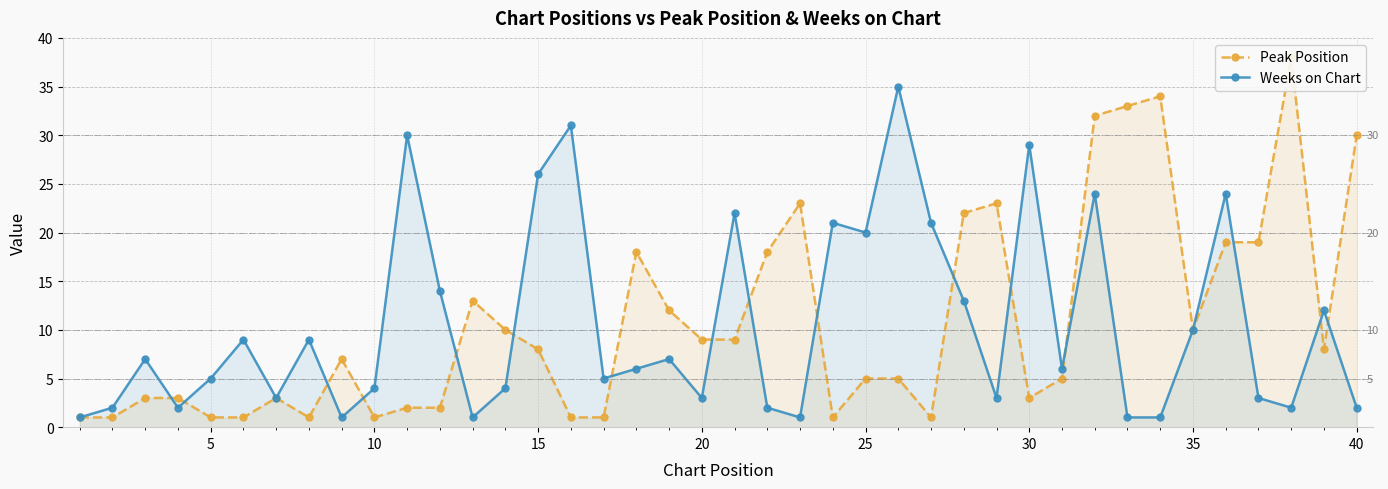

Rank the series by their average value, from highest to lowest.

Peak Position, Weeks on Chart